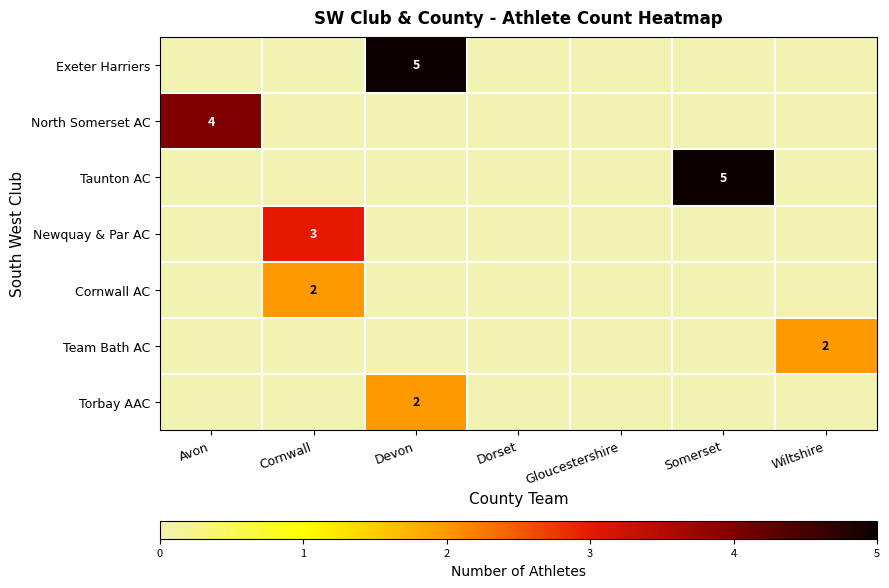

The Newquay & Par AC series shows 4 at Cornwall. True or false?

False